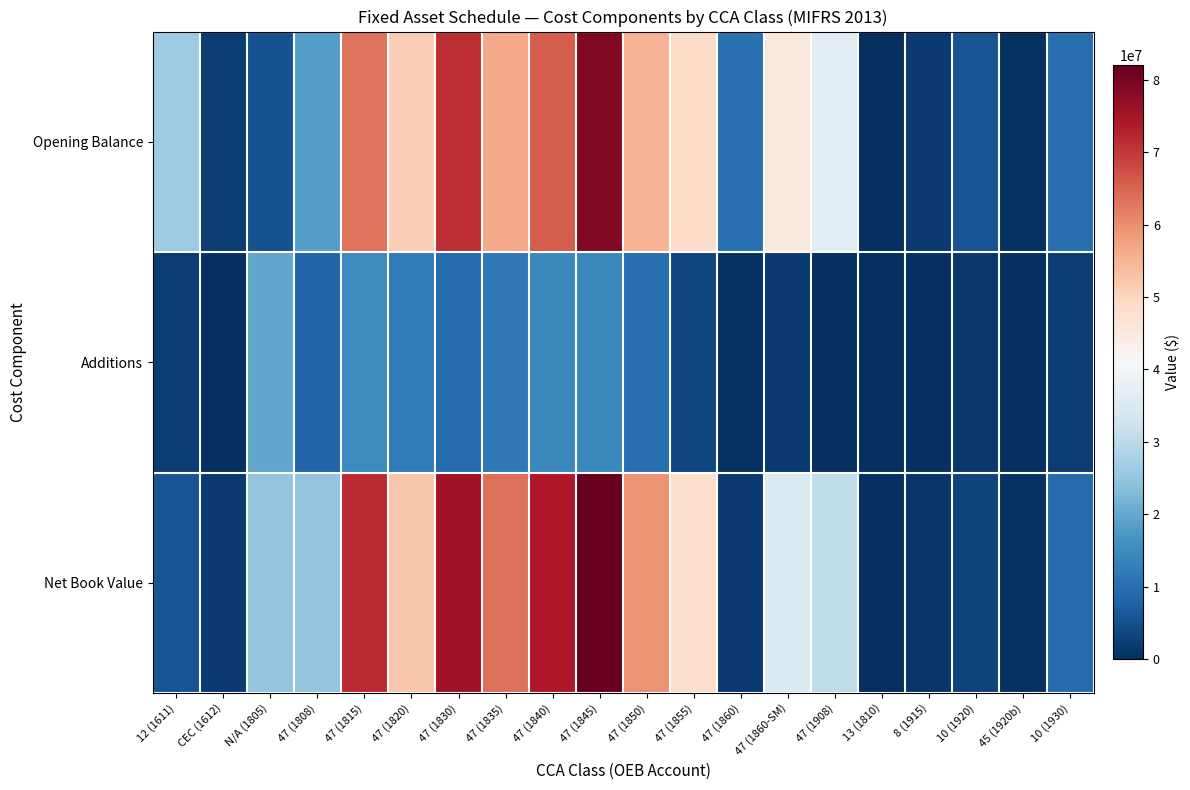

What is the greatest value displayed?

81990306.8